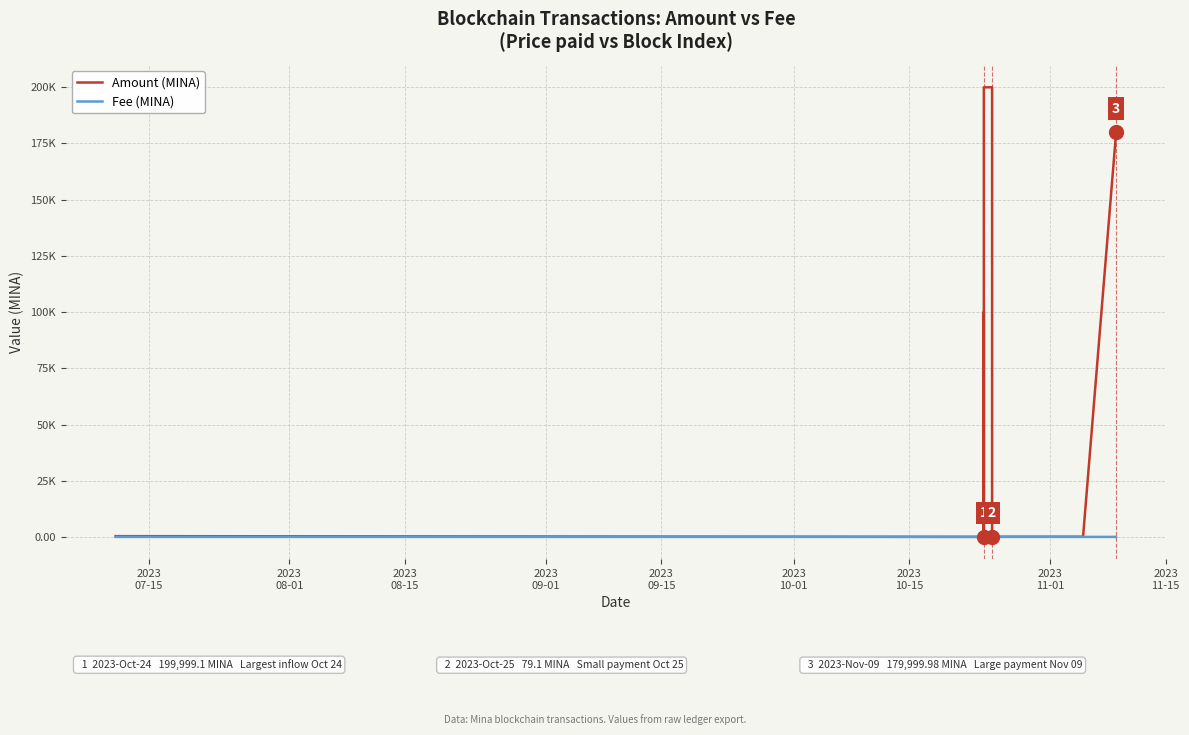

How many distinct data groups are displayed?

2